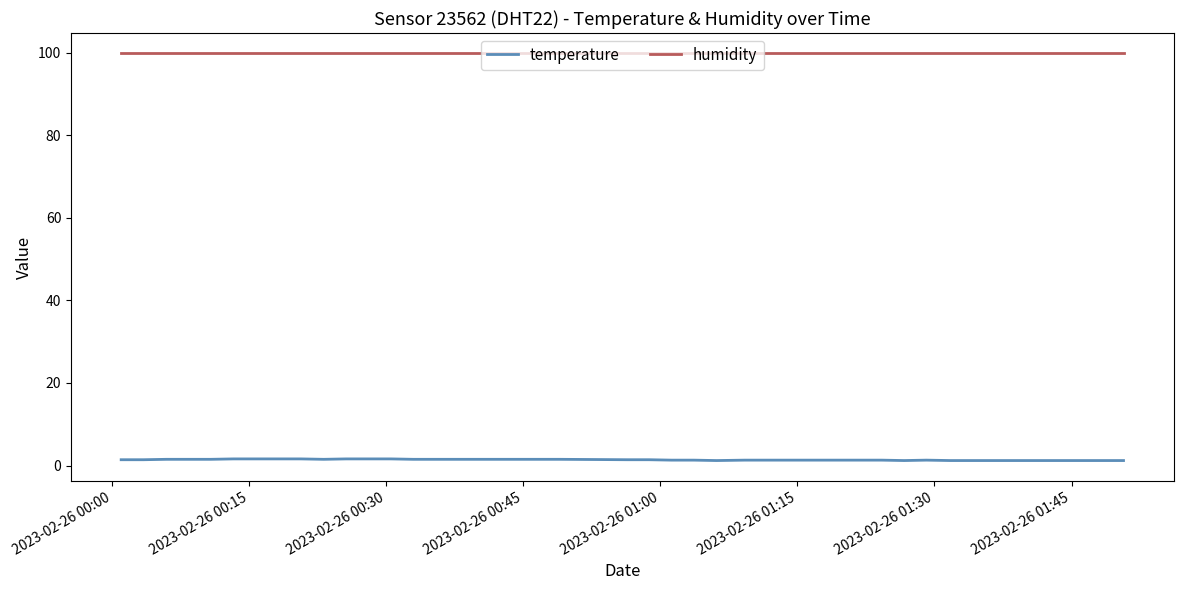

What are all the series names shown in the legend?

temperature, humidity